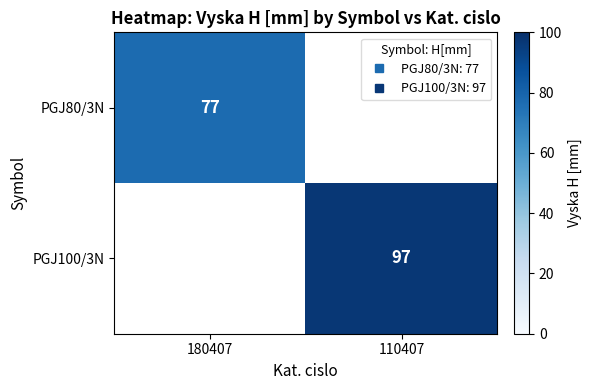

How many series are shown in this chart?

2